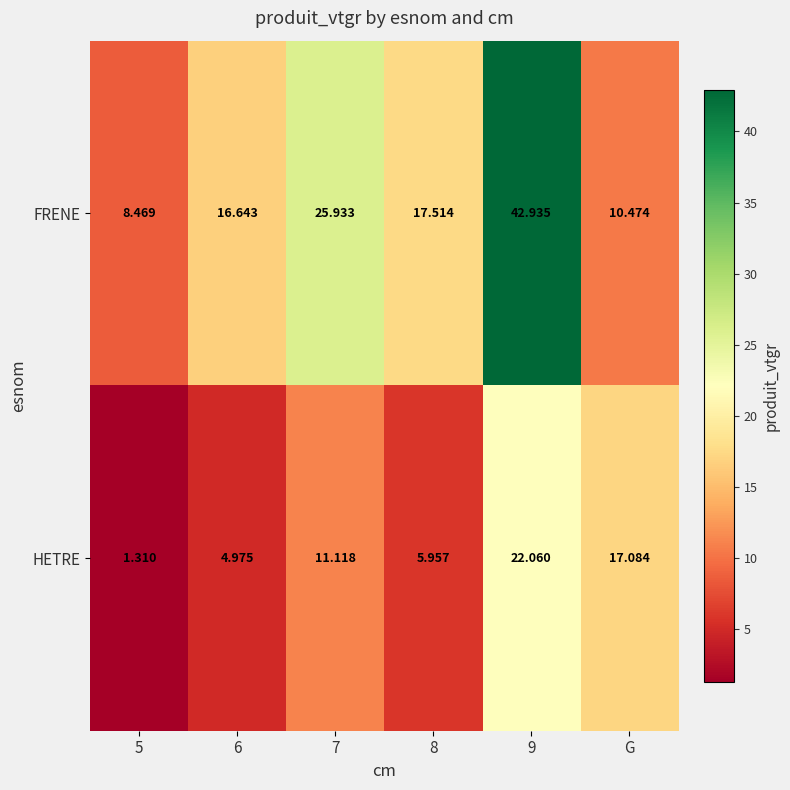

Which series has the largest total across all categories?

FRENE